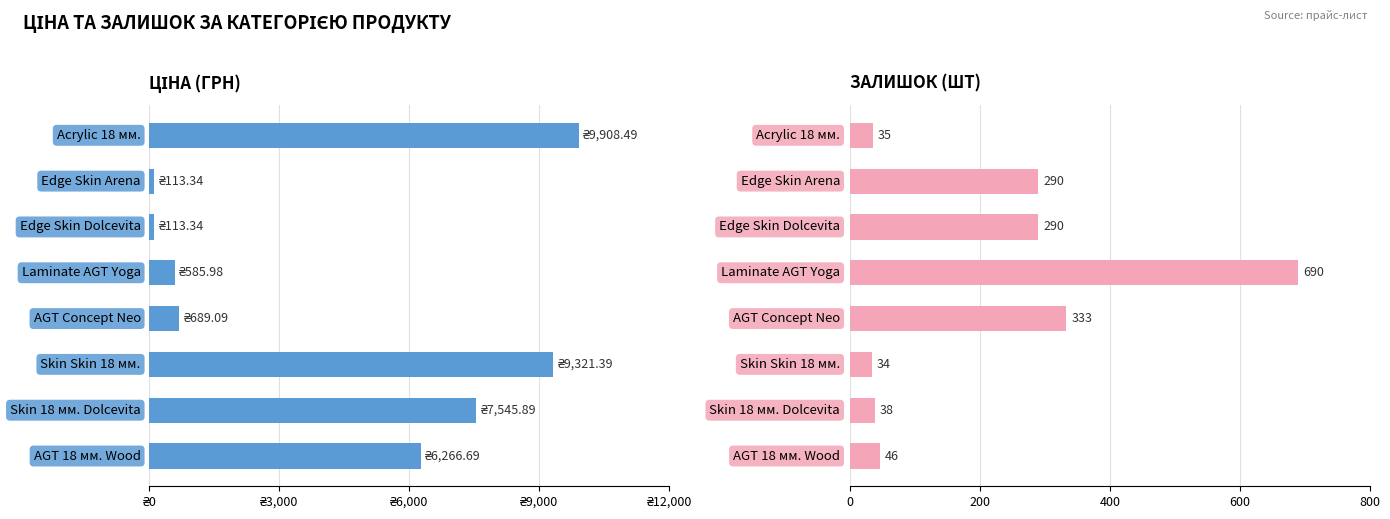

Between ₴3,000 and ₴9,000, which series saw the biggest shift?

Ціна